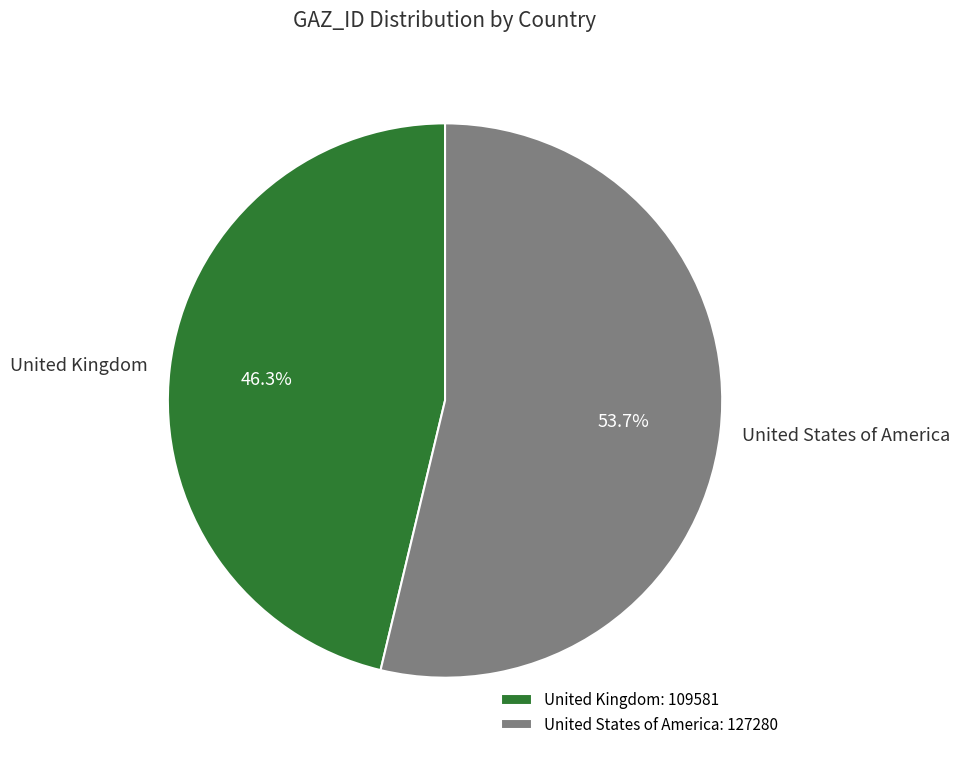

Which category has the biggest portion of the pie?

United States of America